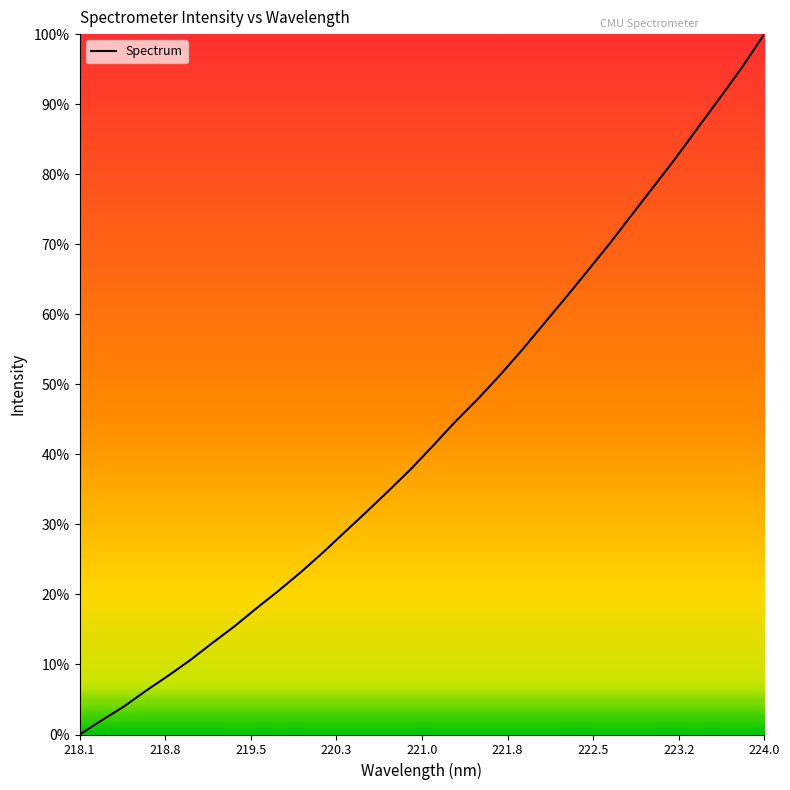

What is the greatest value displayed?

100.0